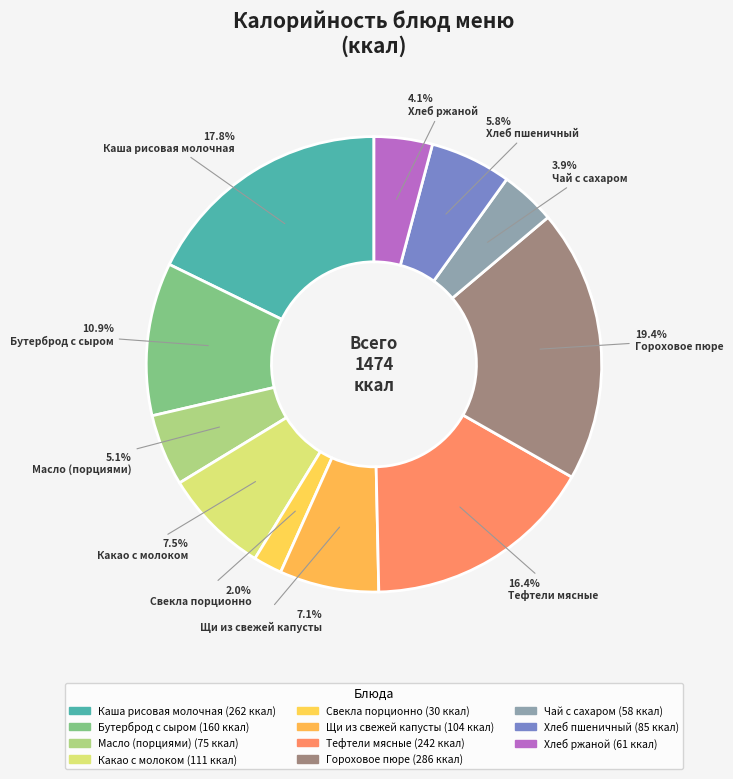

Do Чай с сахаром and Гороховое пюре together represent more than half of the pie?

No